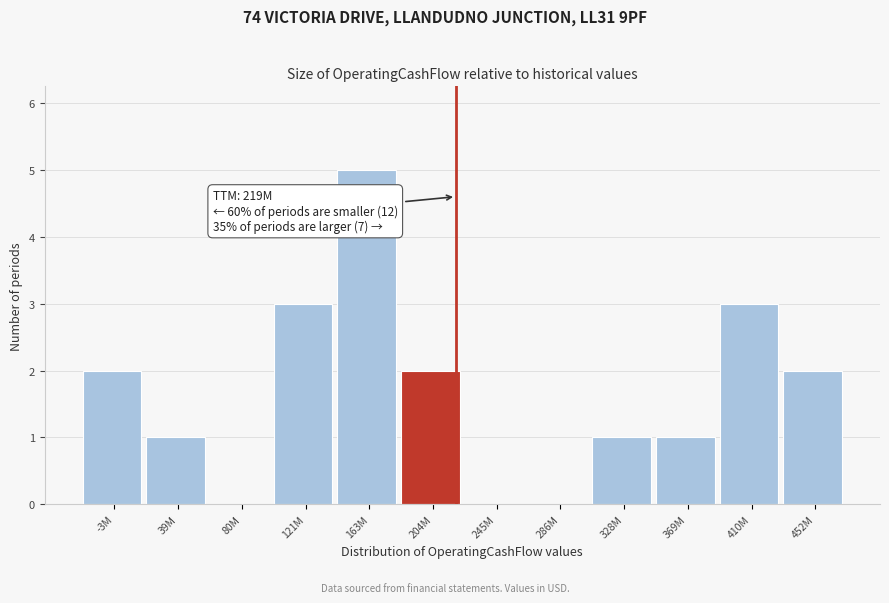

Reading right to left, what are all the values shown in this chart?

452M=2	410M=3	369M=1	328M=1	286M=0	245M=0	204M=2	163M=5	121M=3	80M=0	39M=1	-3M=2